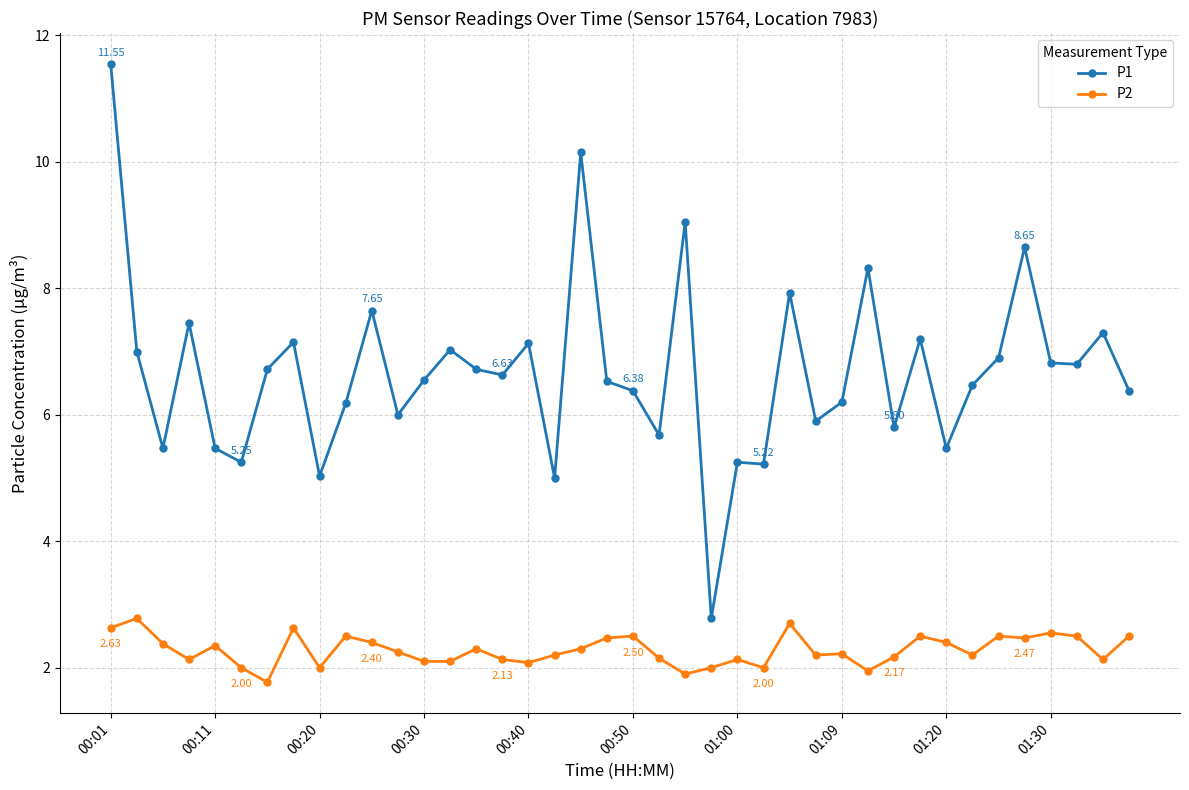

Which series has the largest total across all categories?

P1